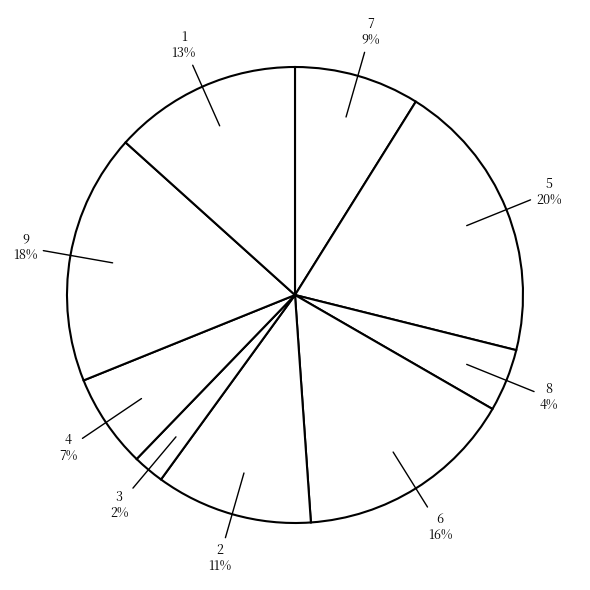

Between 9 and 5, which is larger?

5